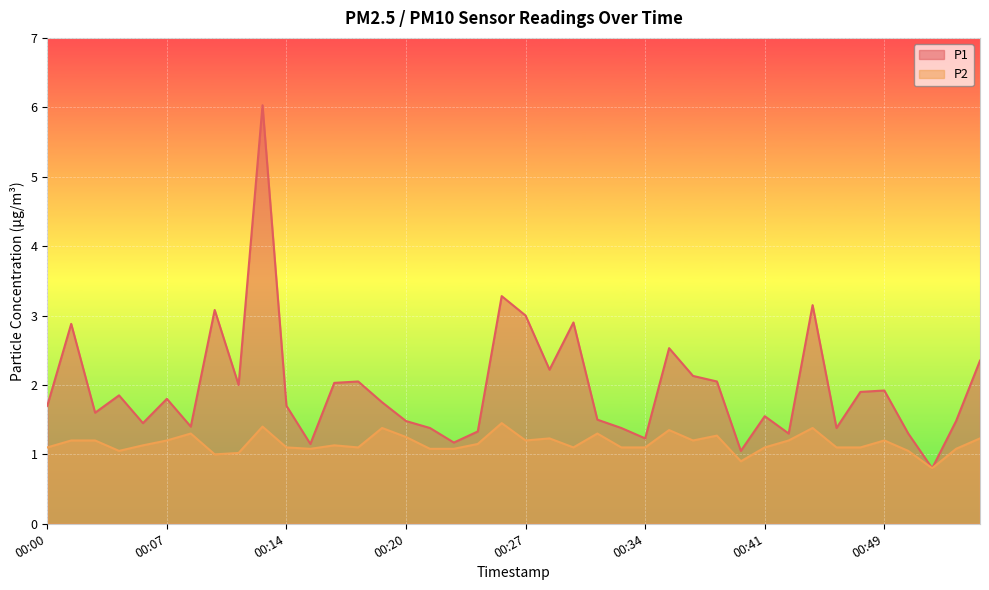

The value of P1 at 00:04 is 1.9. True or false?

True